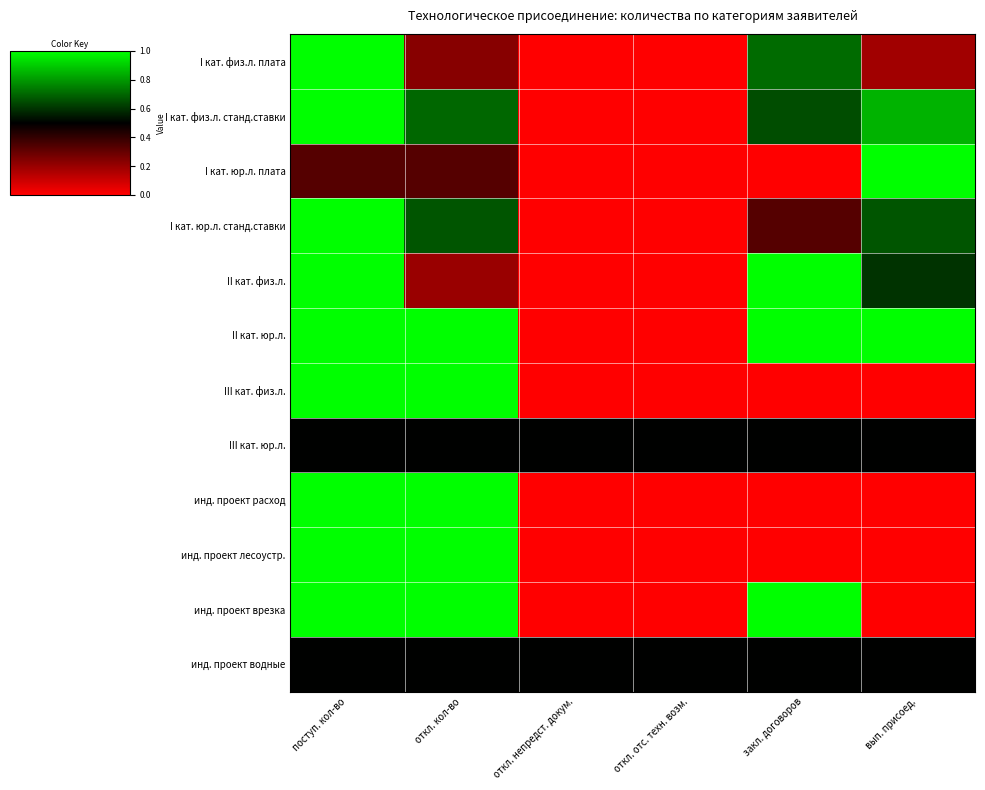

At which category is the sum across all series the highest?

поступ. кол-во